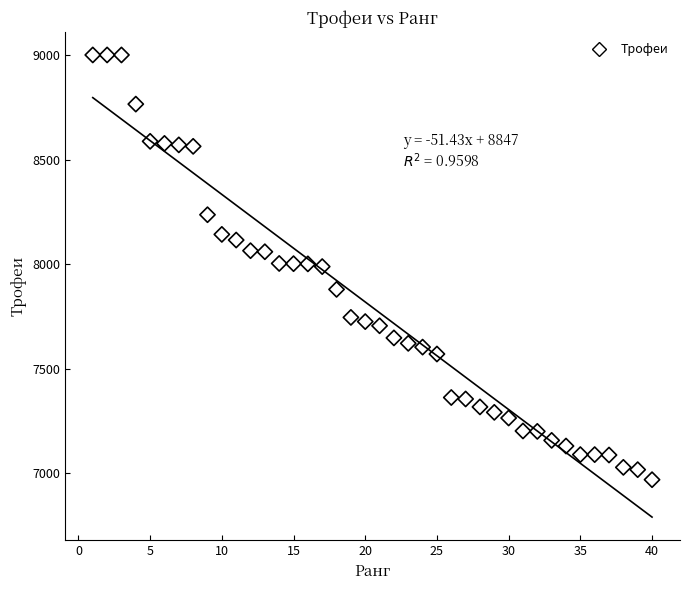

What is the range of X values (max minus min)?

39